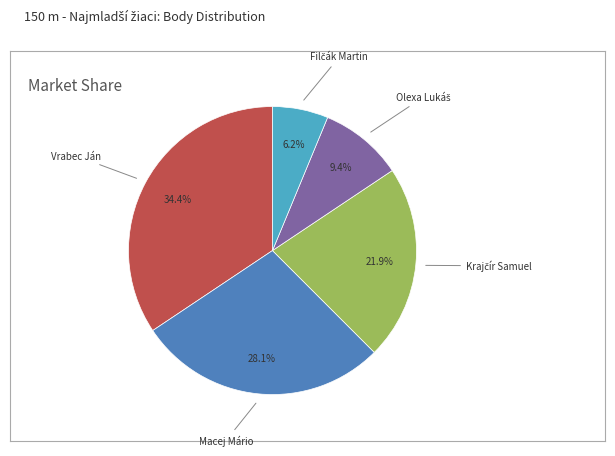

Does any single category account for the majority?

No